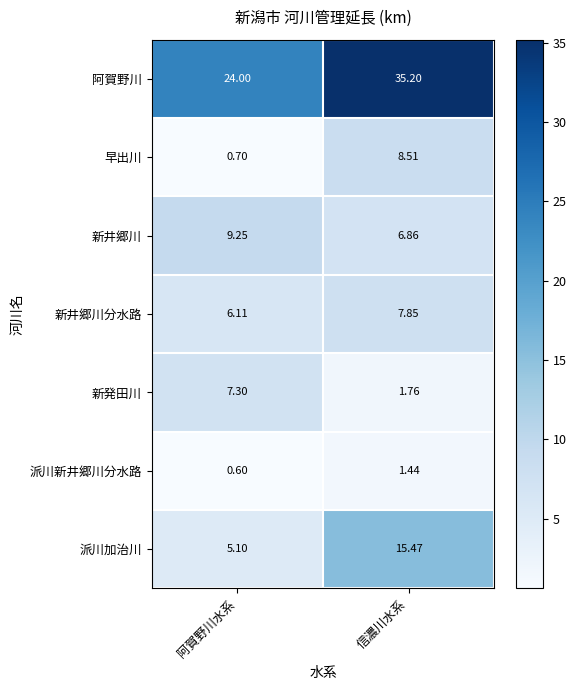

Which series changed the most between 阿賀野川水系 and 信濃川水系?

阿賀野川